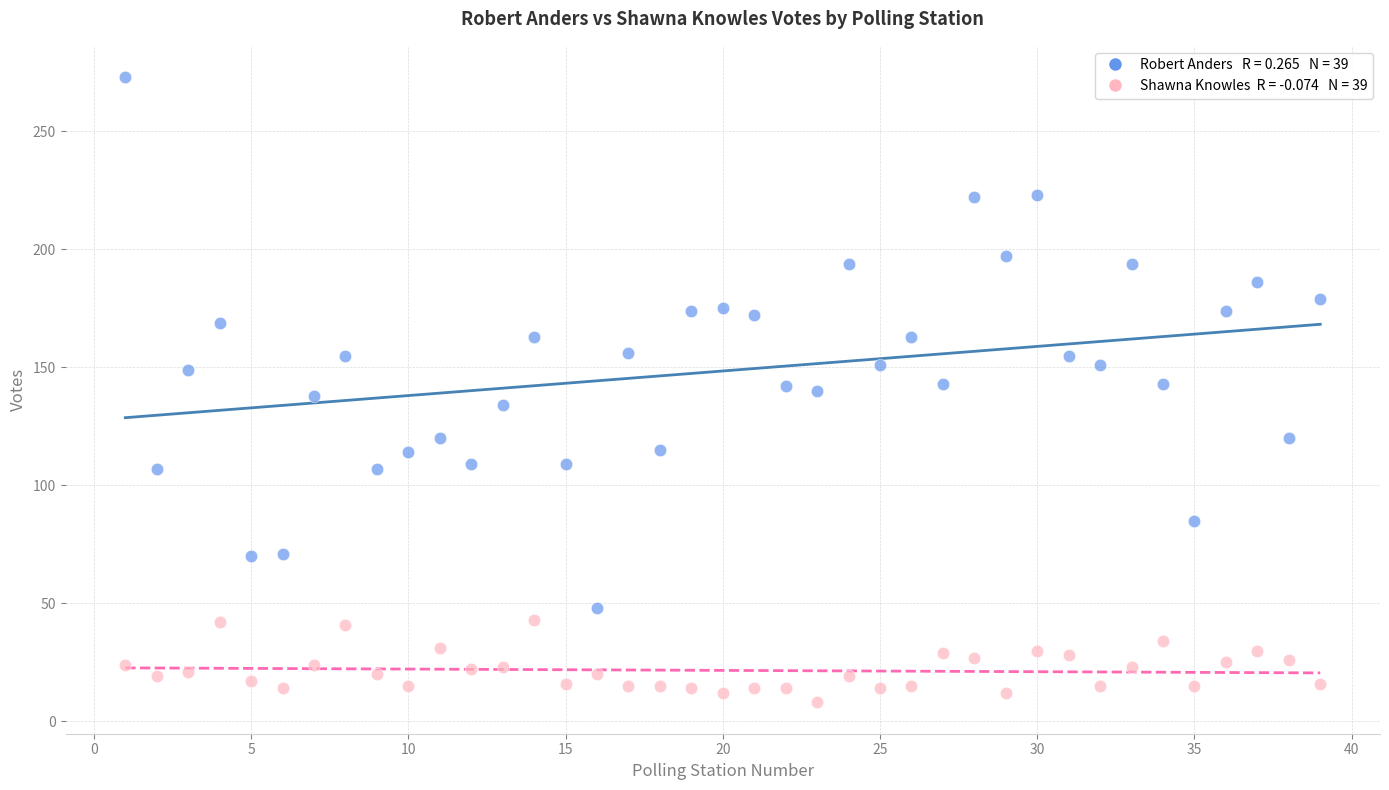

Across all data points, what is the range of Y values (max minus min)?

265